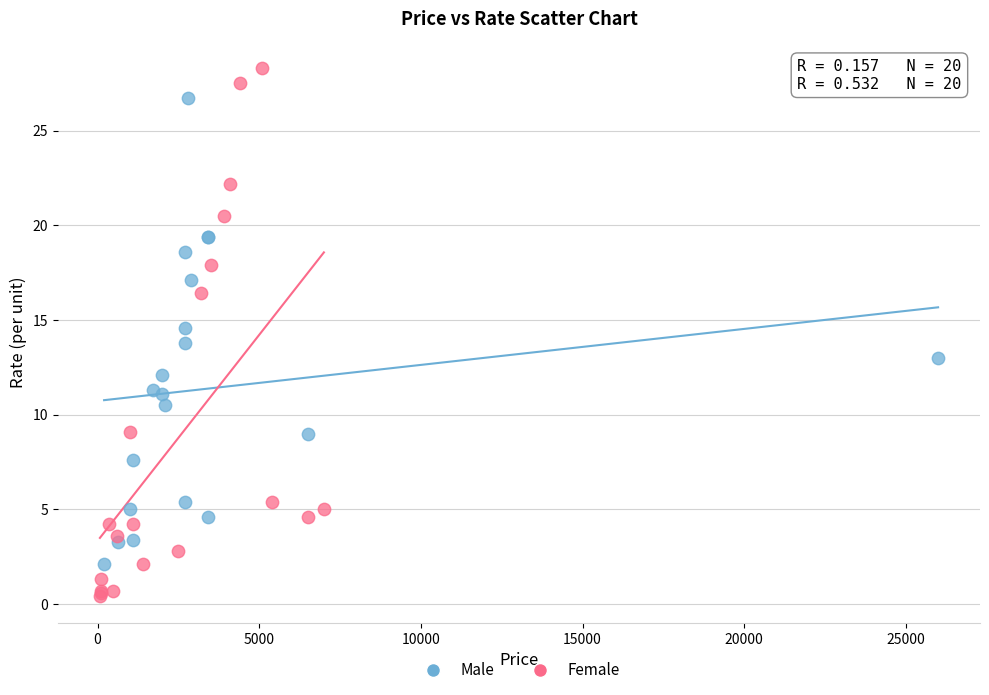

Which series has the widest spread of Y values?

Female